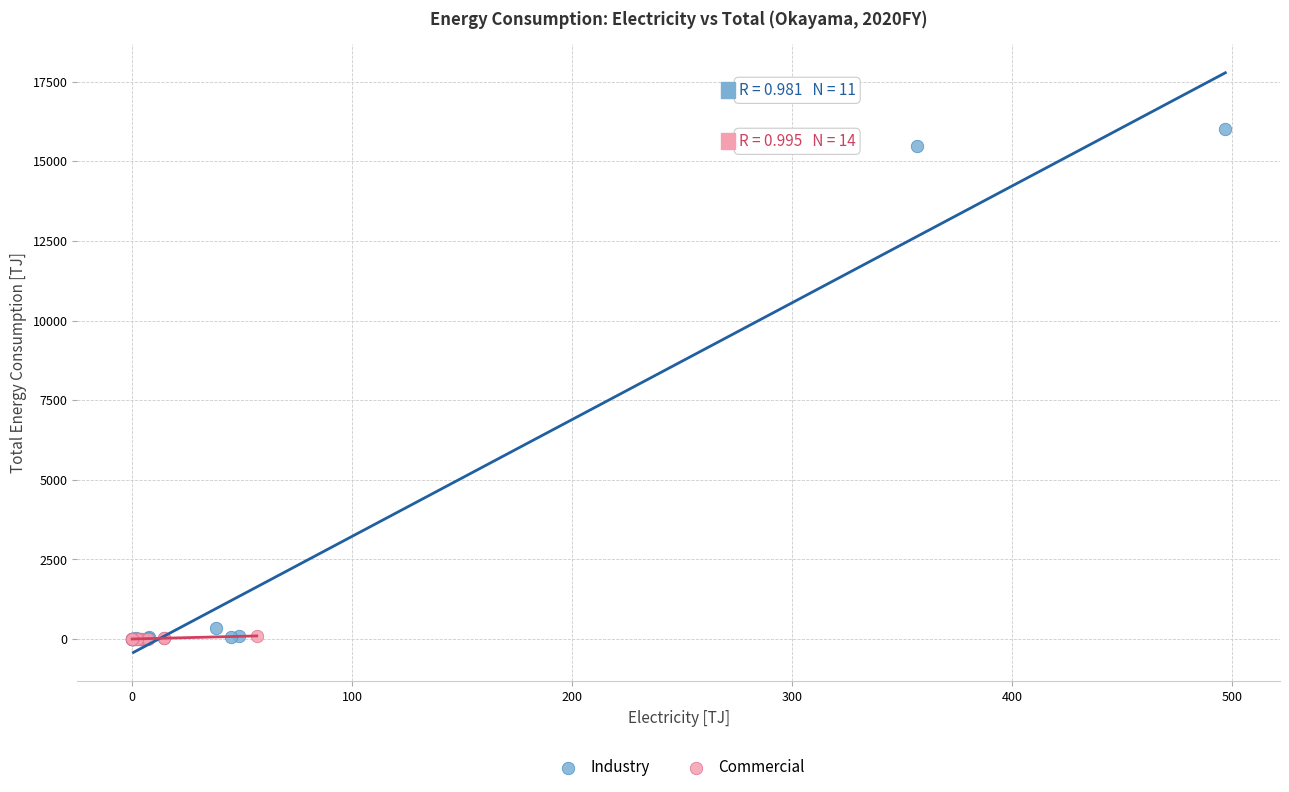

What are all the series names shown in the legend?

Industry, Commercial